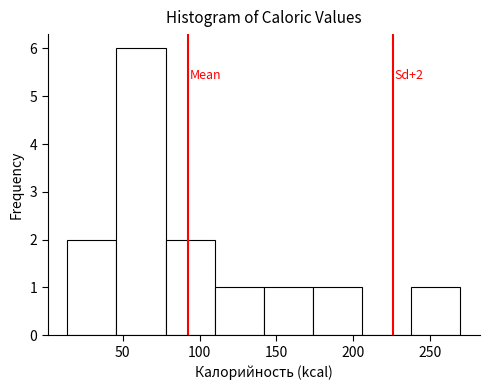

Over which range of the x-axis is the bar tallest?

45 to 80